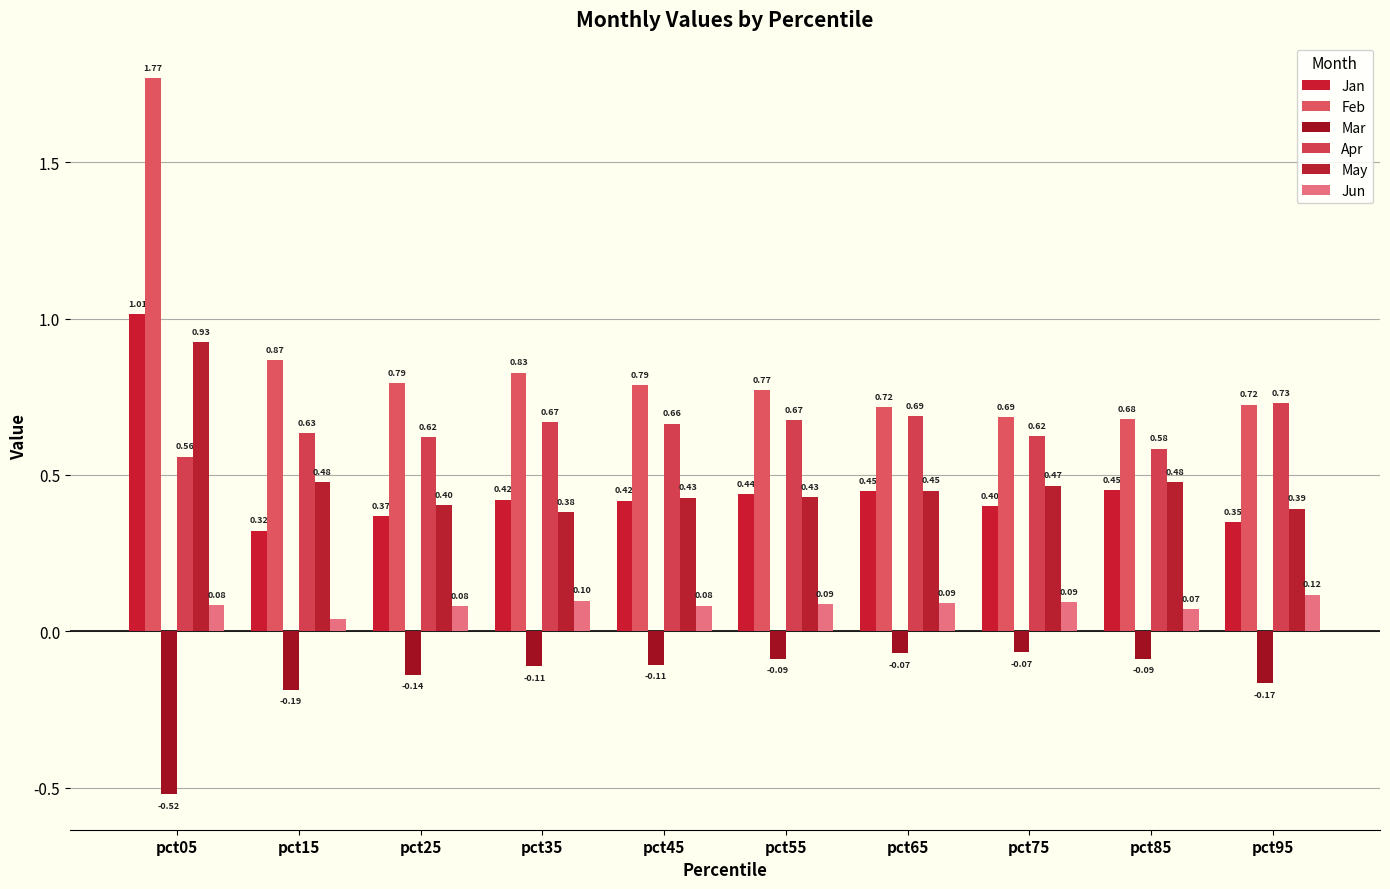

At which label does Mar reach its minimum?

pct05